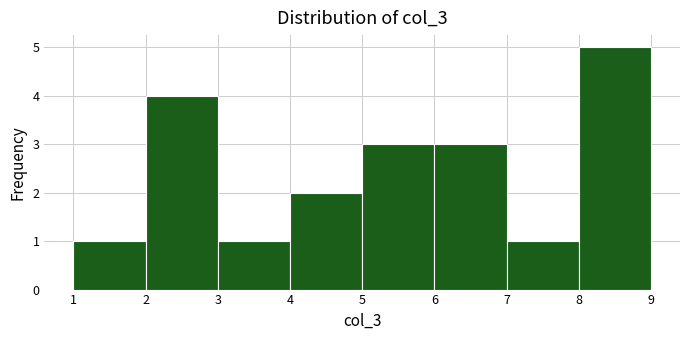

Reading left to right, transcribe this chart: for each bar, give the range it covers on the x-axis and its height. The values are not printed on the chart, so give them approximately, as read against the axis.

1 to 2: 1
2 to 3: 4
3 to 4: 1
4 to 5: 2
5 to 6: 3
6 to 7: 3
7 to 8: 1
8 to 9: 5